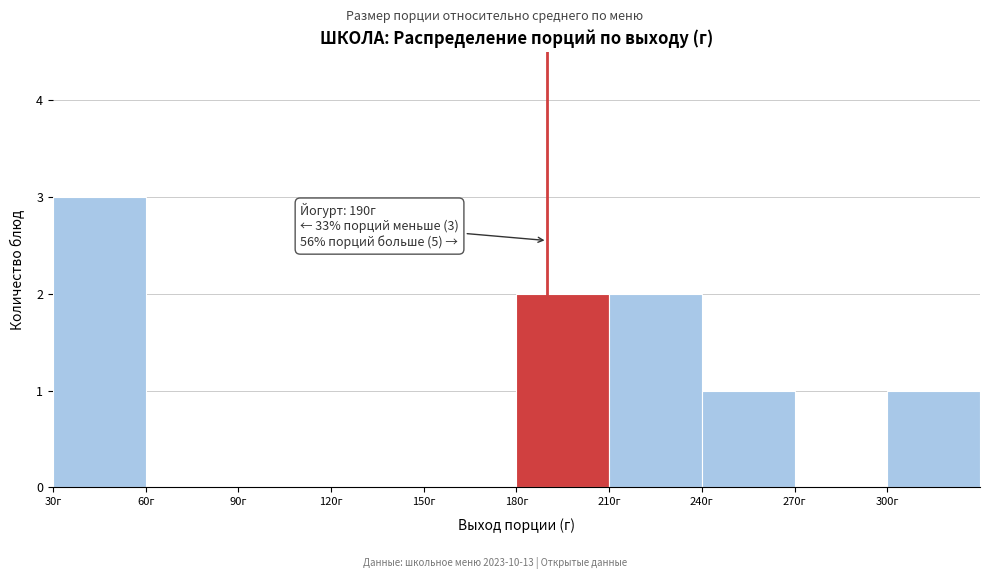

Which range on the x-axis has the tallest bar?

30 to 60